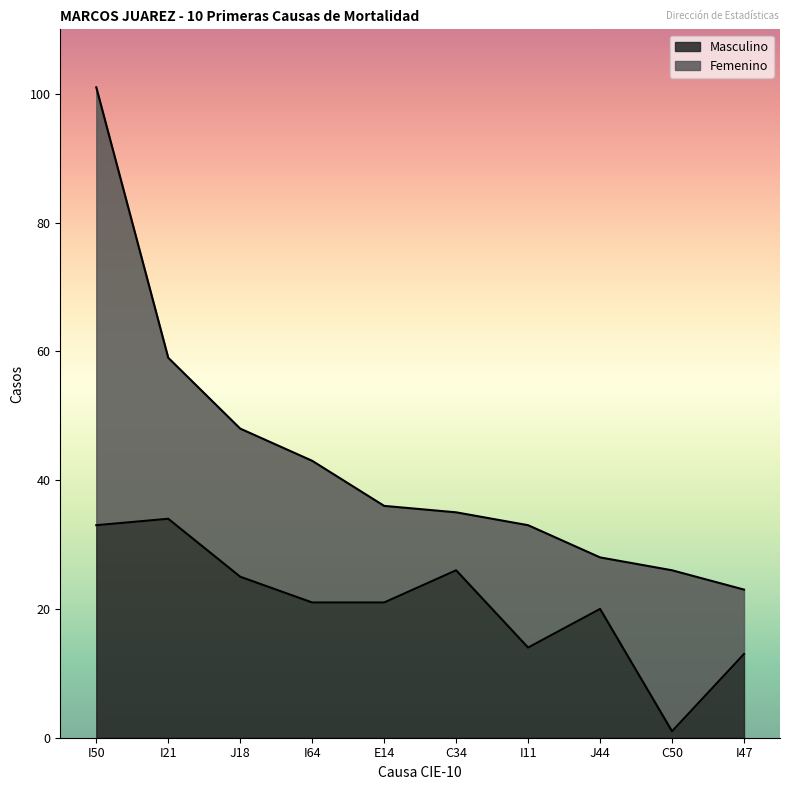

What is the minimum value shown in the chart?

1